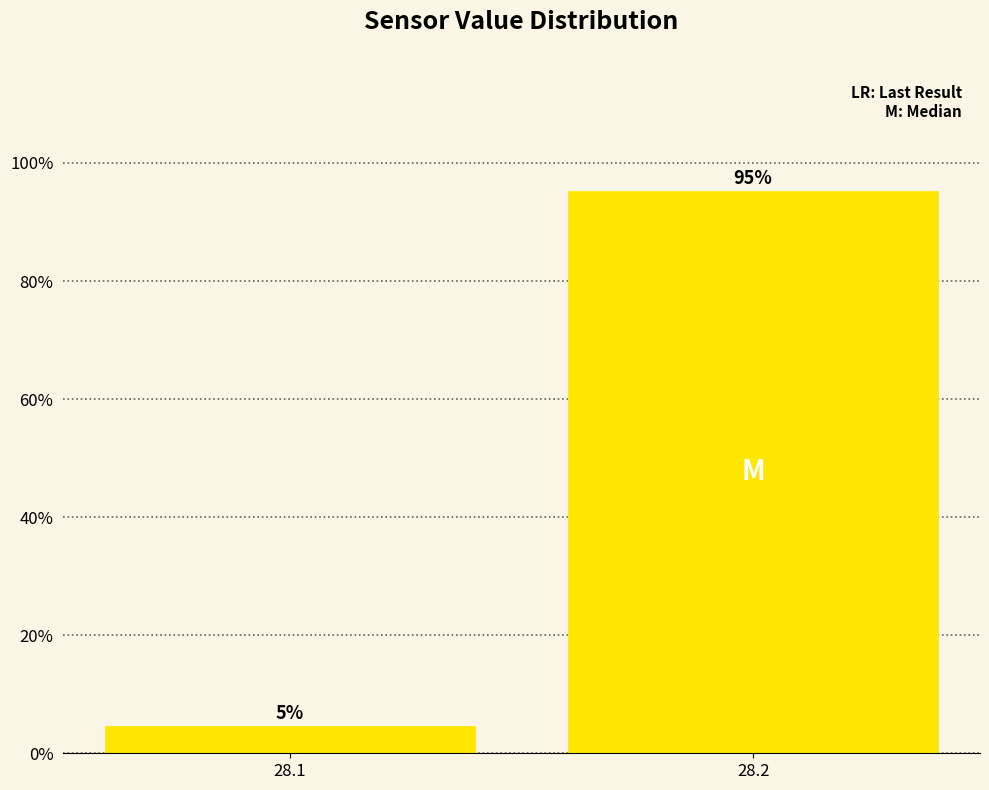

Does the chart contain any negative values?

No